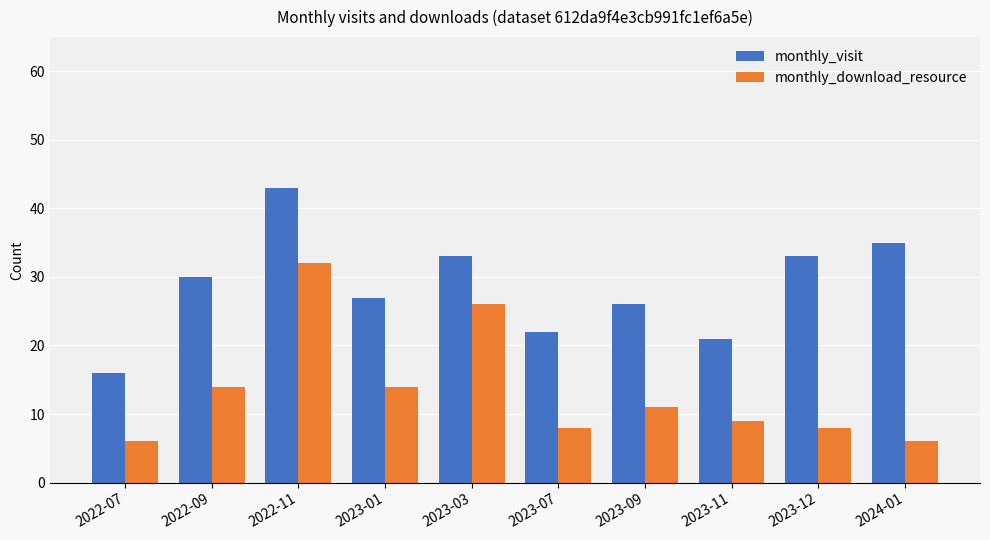

List the series in order of their peak value, highest first.

monthly_visit, monthly_download_resource